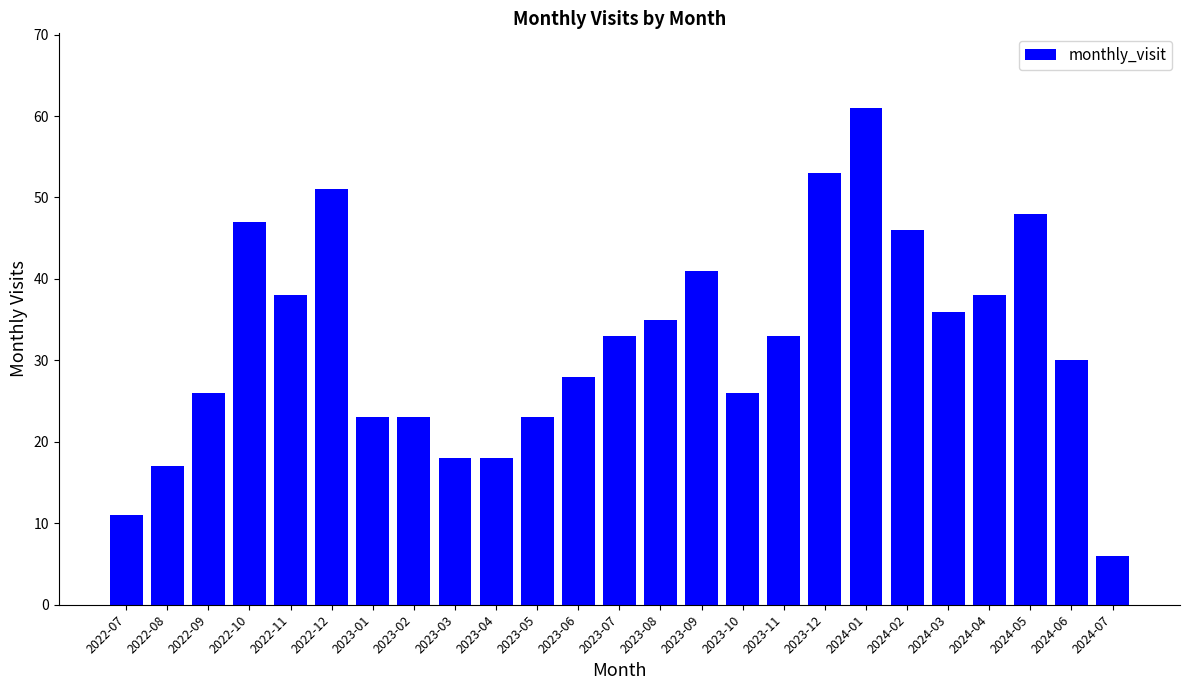

Which has a higher value, 2024-06 or 2023-12?

2023-12